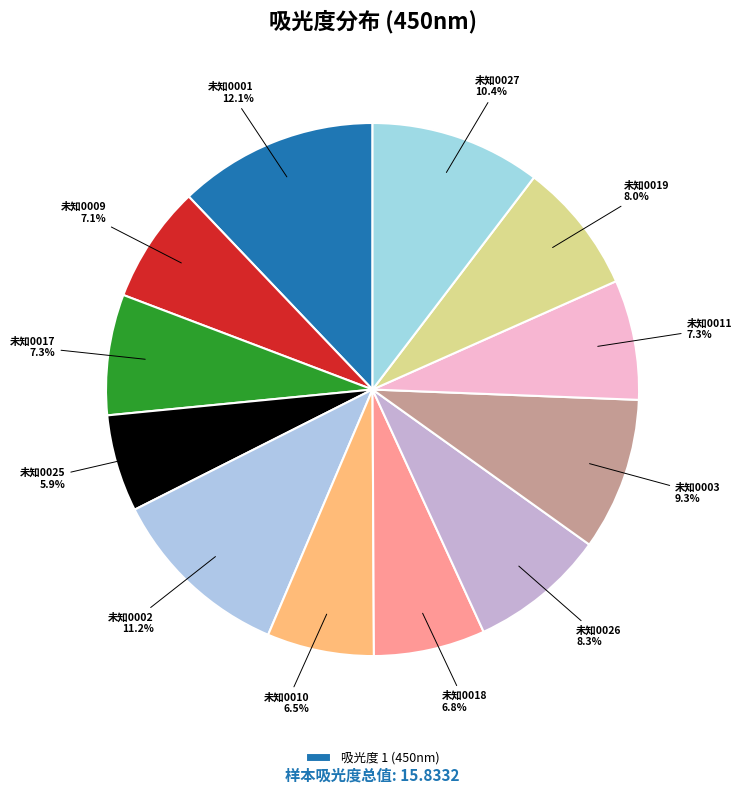

Count the number of slices in the pie.

12